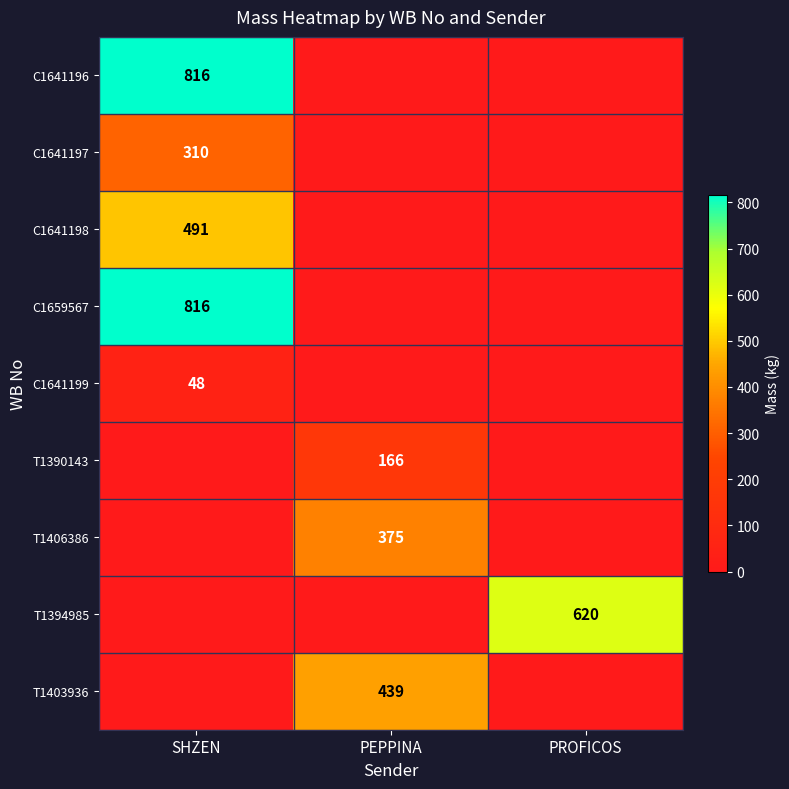

The C1641196 series shows 816 at SHZEN. True or false?

True